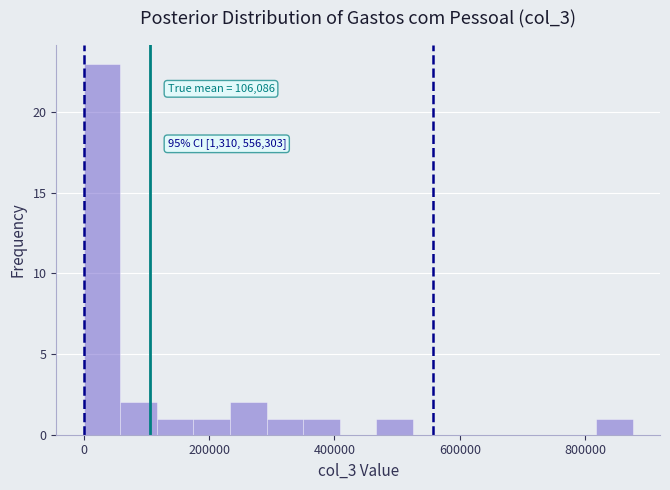

Read against the x-axis, roughly where is the centre of the tallest bar?

20000